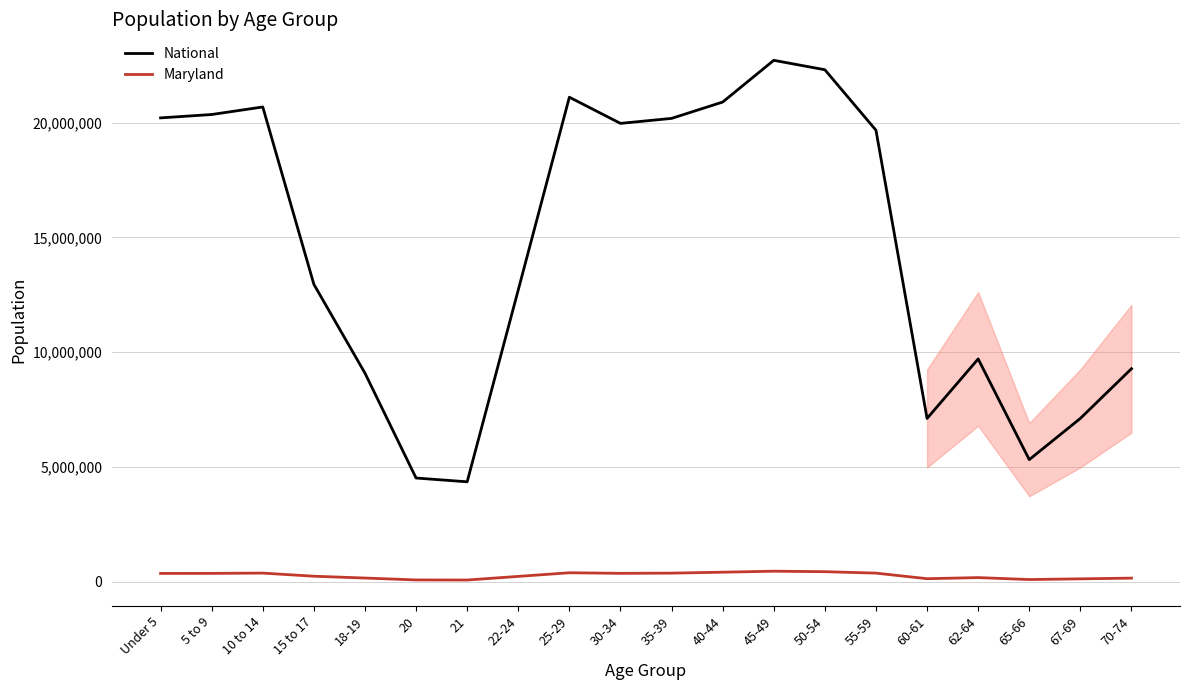

True or false: National and Maryland intersect in this chart.

False